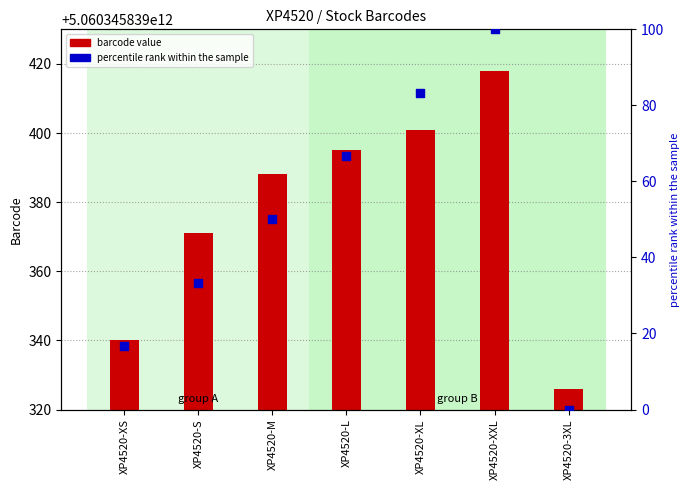

Which series contains the highest Y value?

percentile rank within the sample